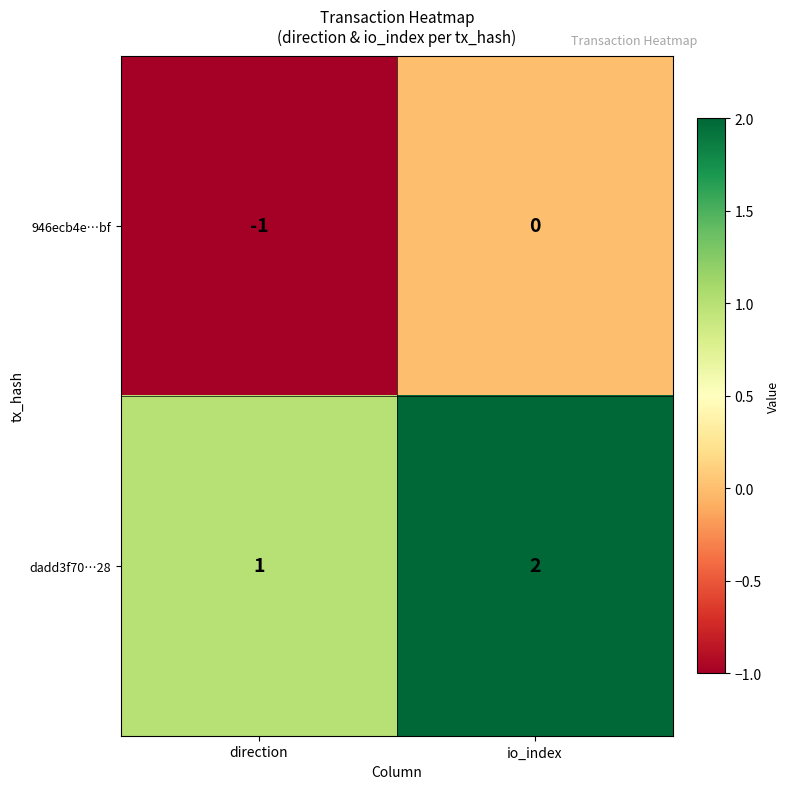

Which label corresponds to the largest value in the chart?

io_index